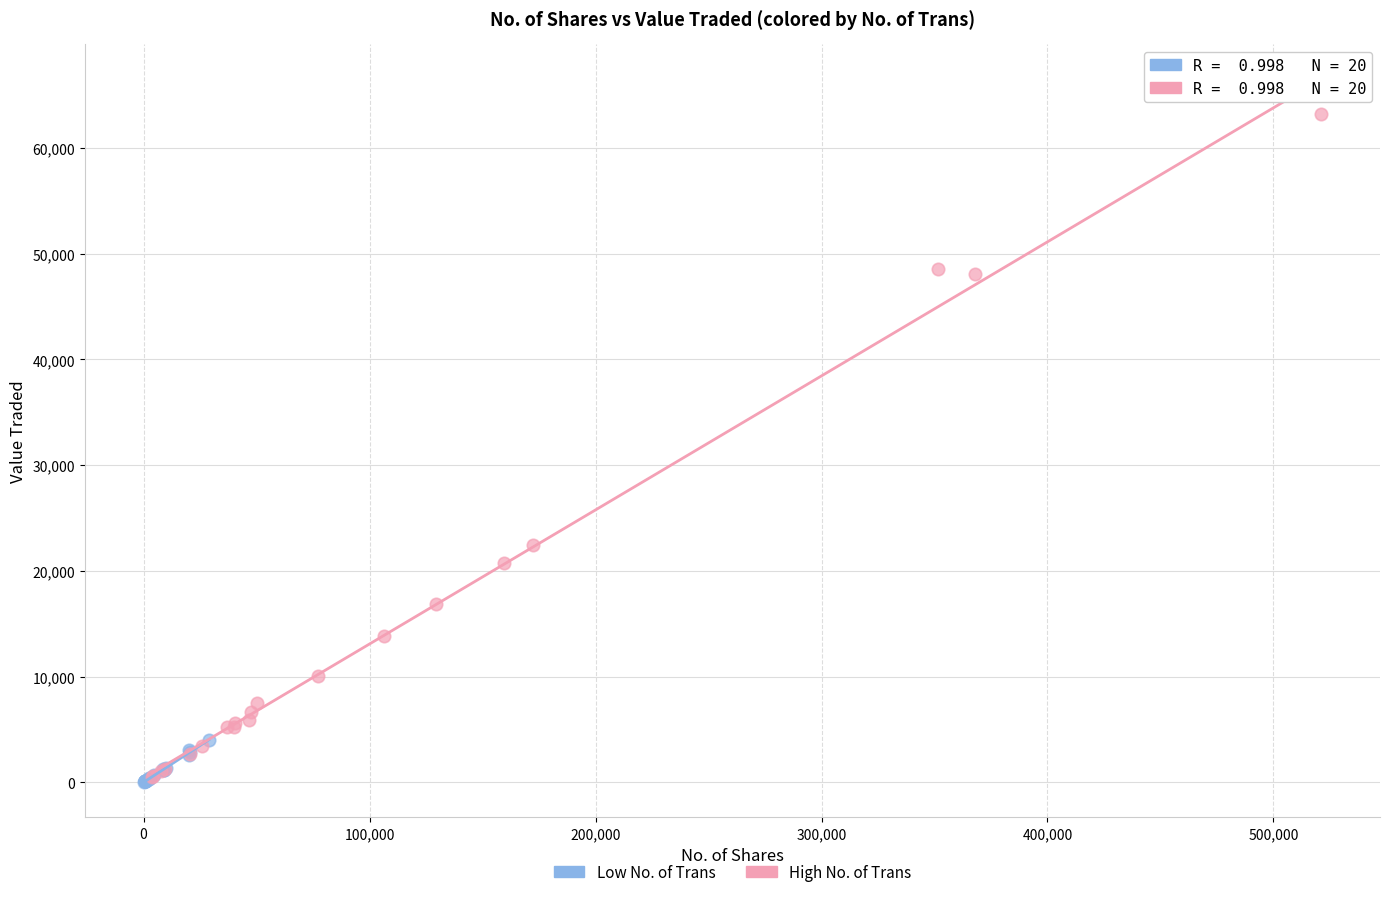

Which series contains the highest Y value?

High No. of Trans